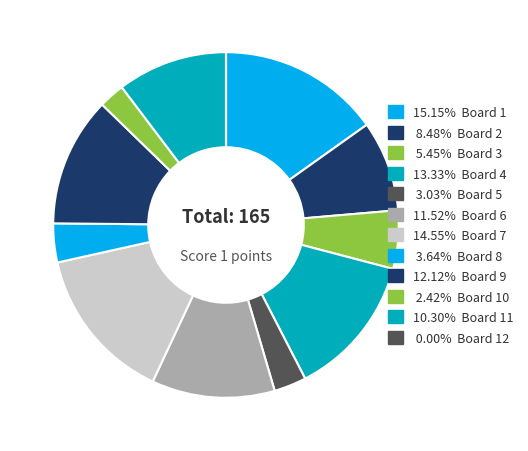

How many slices are in this pie chart?

12